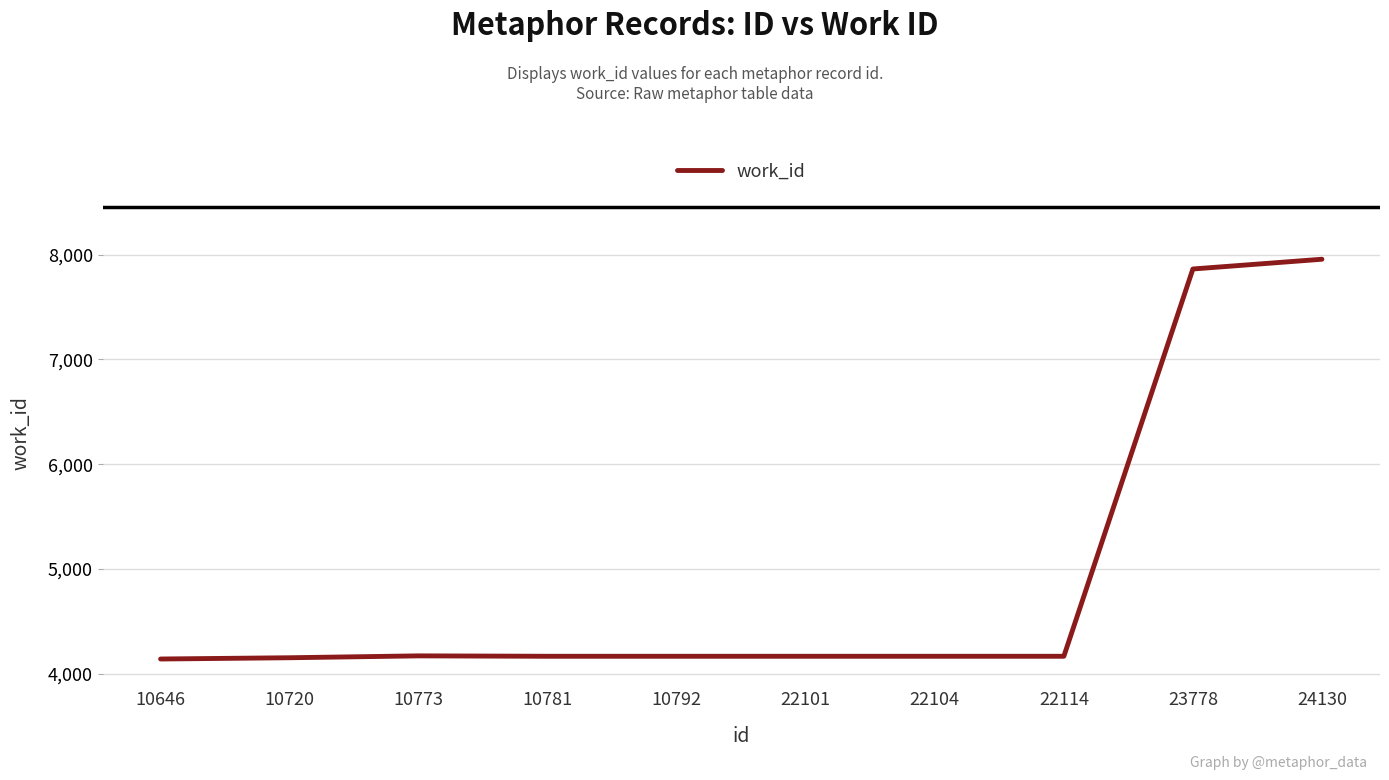

What is the difference between the values at 10792 and 24130?

3790